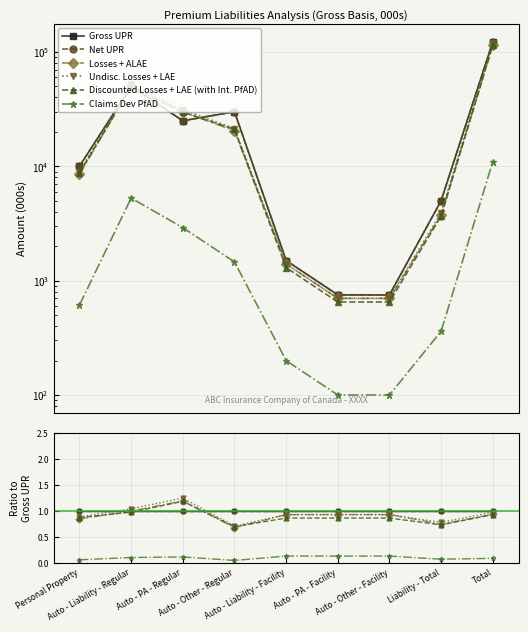

What is the spread (max minus min) of values at Auto - PA - Regular?

1.1